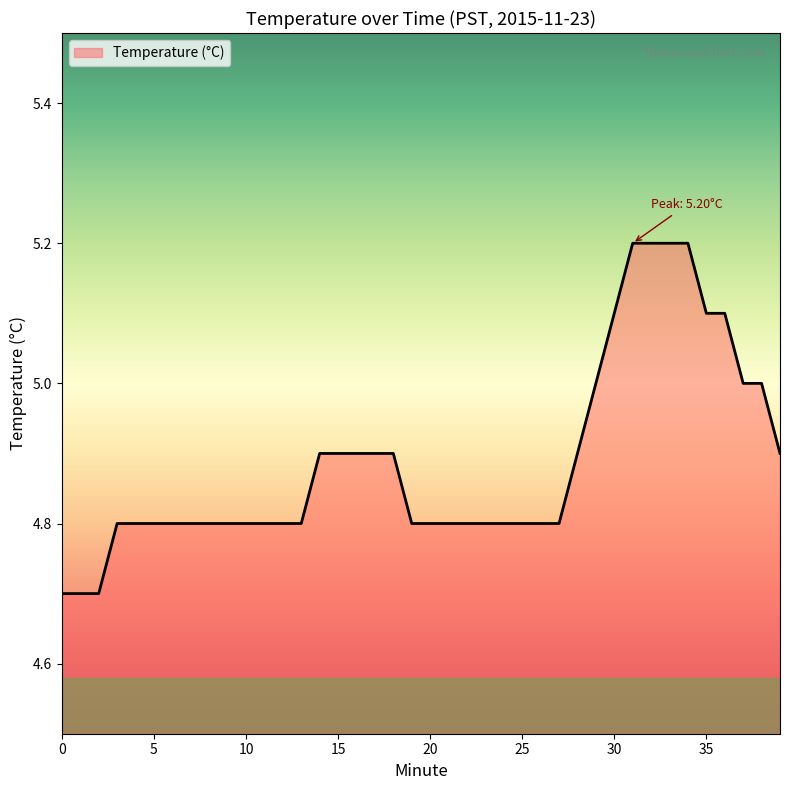

What is the greatest value displayed?

5.2